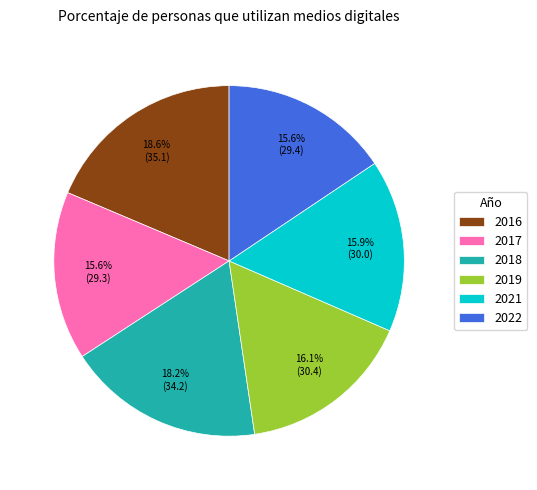

What percentage is the 2017 slice, to the nearest percent?

16%